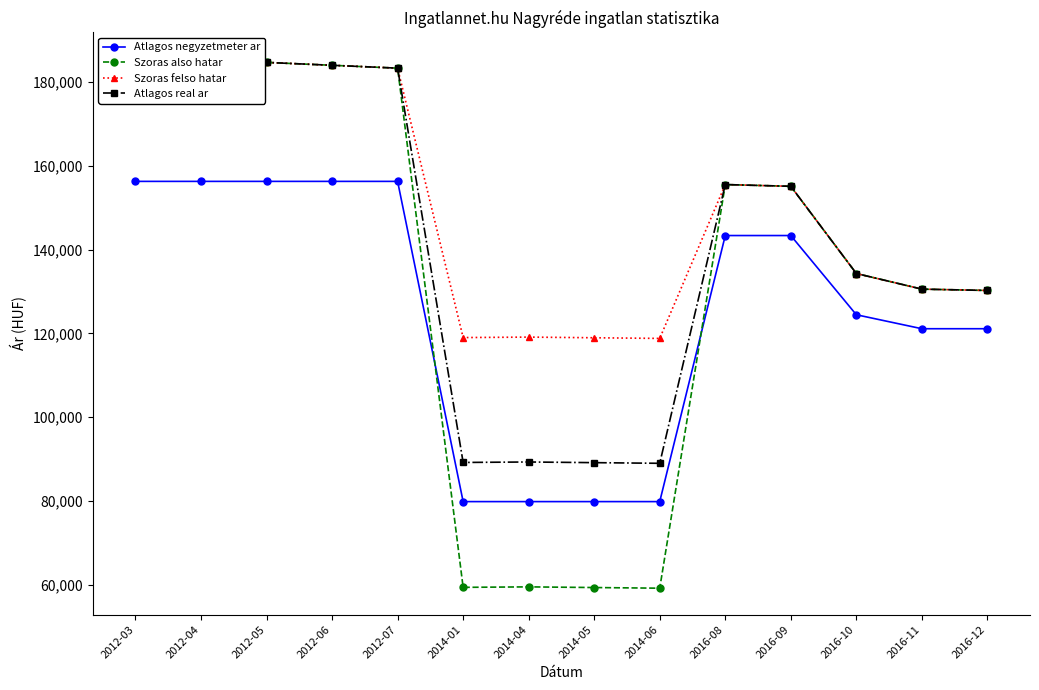

What are all the series names shown in the legend?

Atlagos negyzetmeter ar, Szoras also hatar, Szoras felso hatar, Atlagos real ar